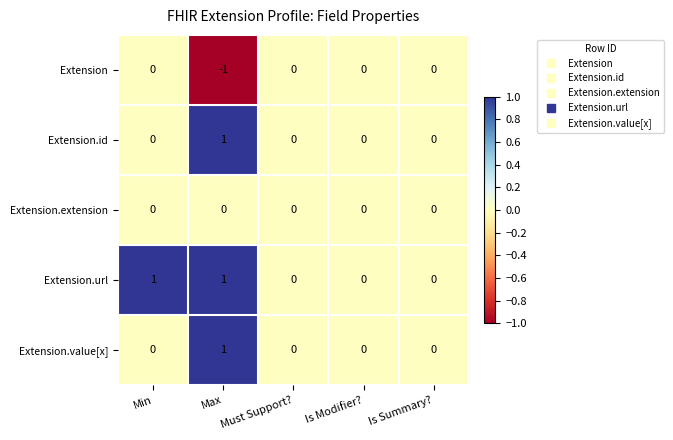

How many categories are shown in the chart?

5